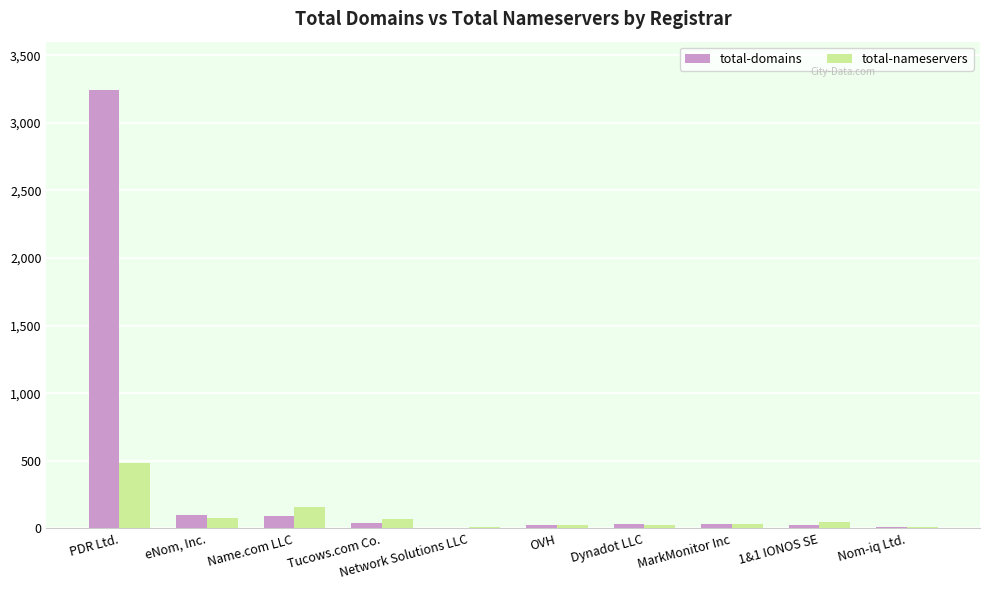

Which label corresponds to the largest value in the chart?

PDR Ltd.